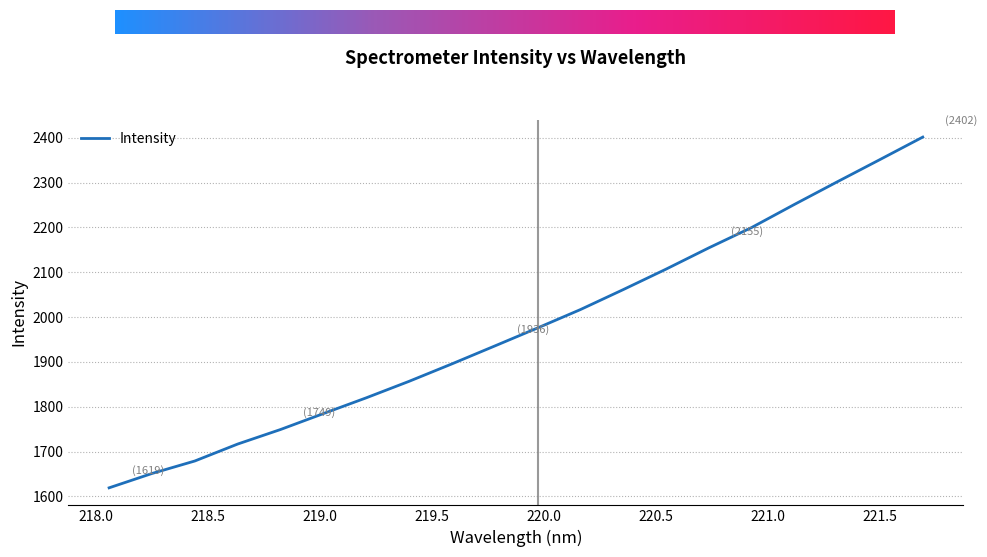

What is the minimum value shown in the chart?

1619.2